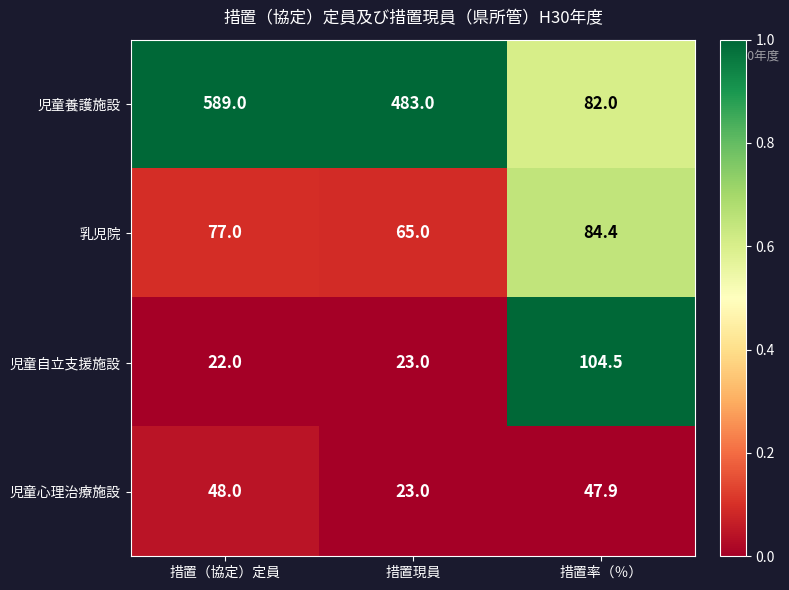

What is the spread (max minus min) of values at 措置（協定）定員?

567.0